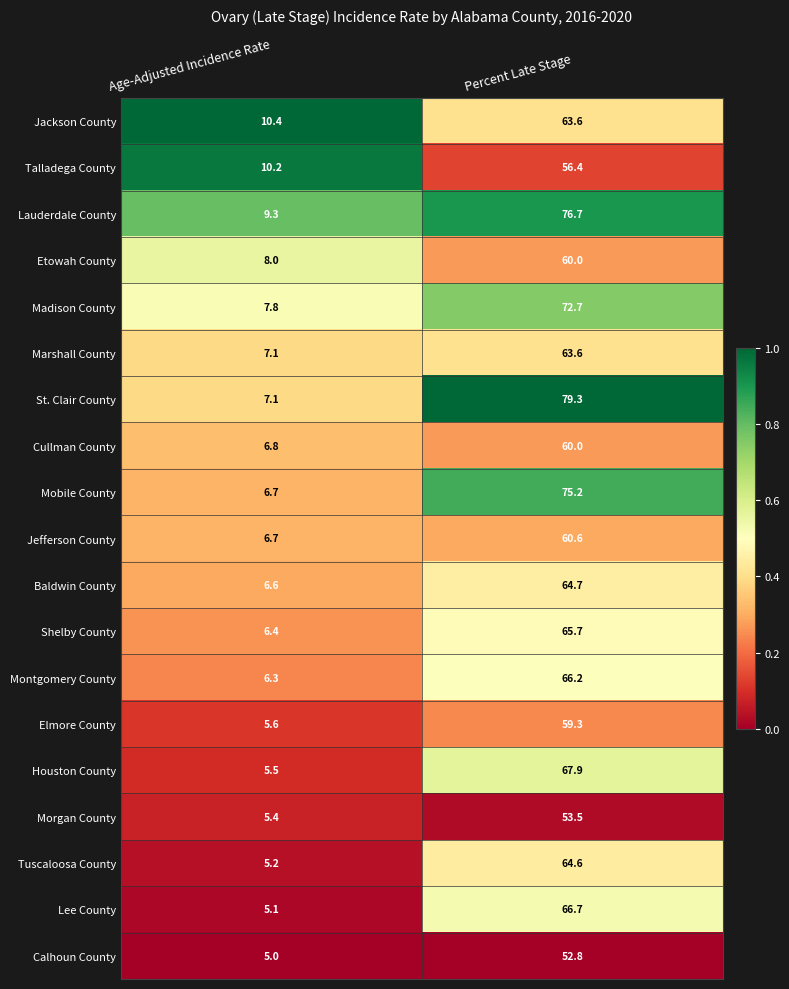

What is the minimum value for Montgomery County?

6.3